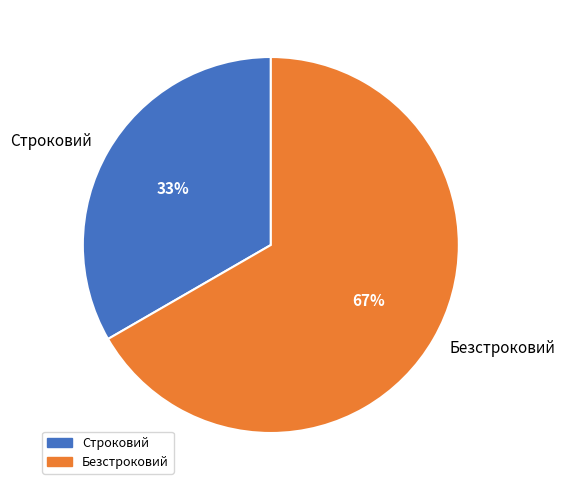

To the nearest percent, what is the combined percentage of Безстроковий and Строковий?

100%